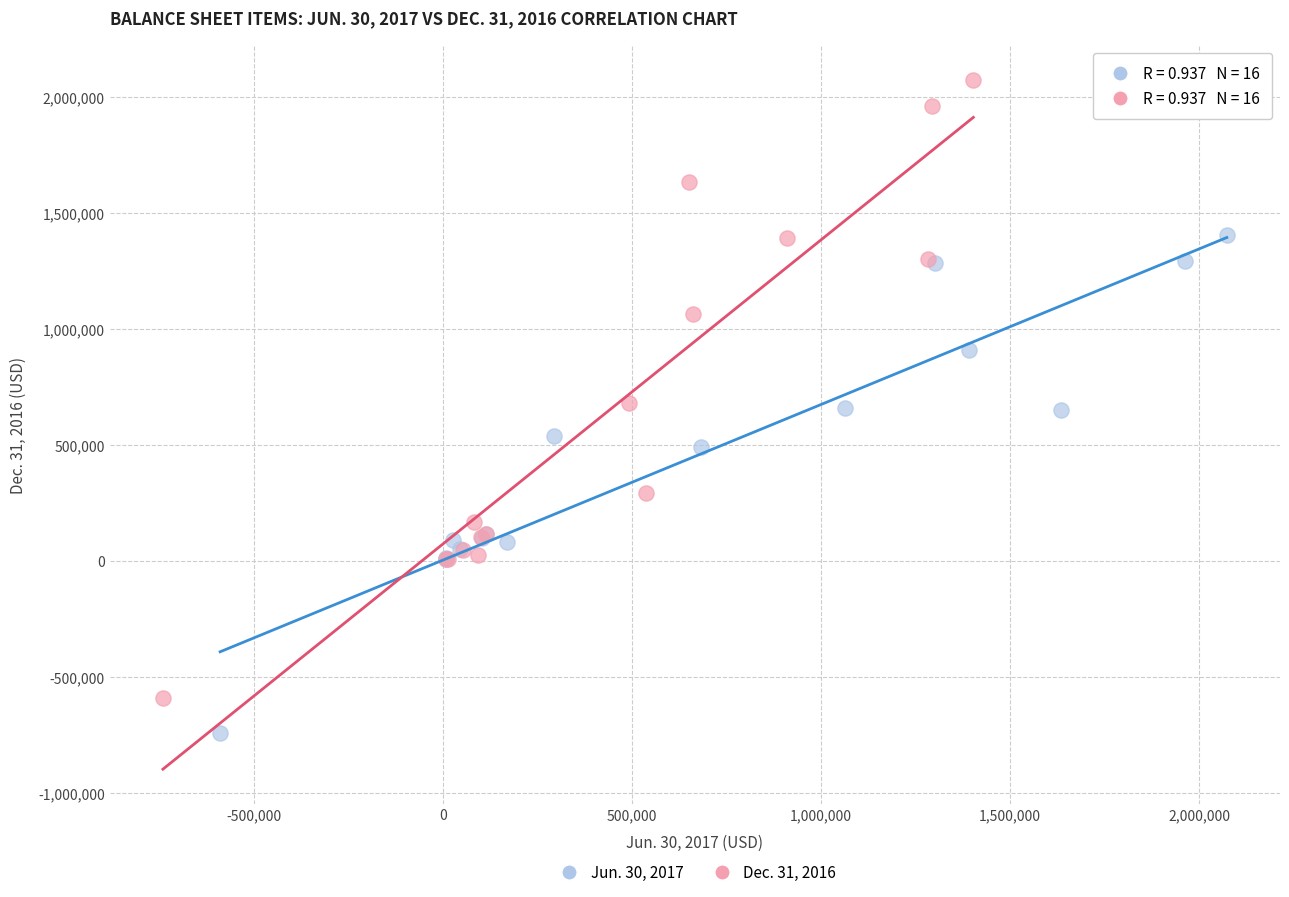

Which series reaches the maximum Y coordinate?

Dec. 31, 2016